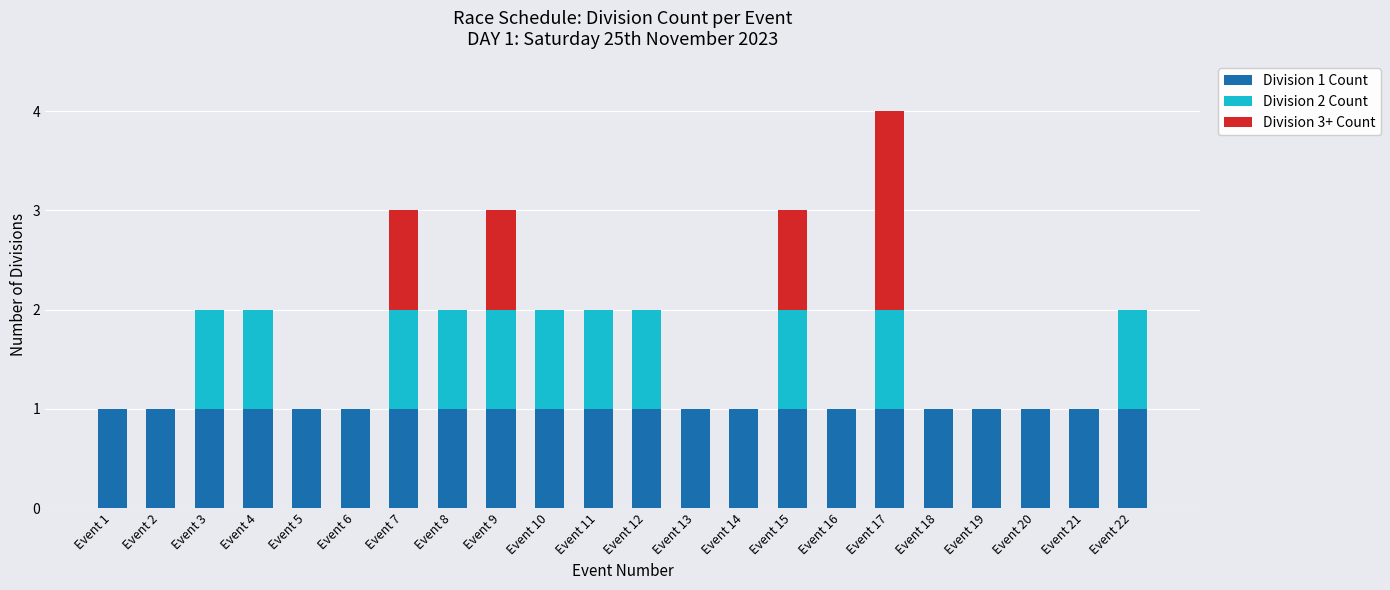

Is it true that Division 1 Count equals 1 at Event 7?

True